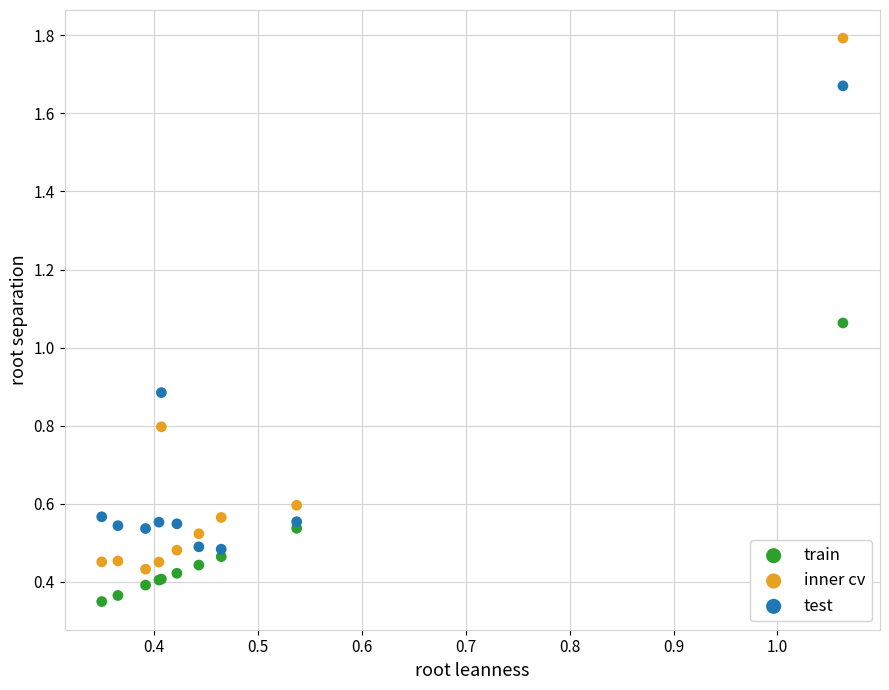

Which series has the widest spread of Y values?

inner cv